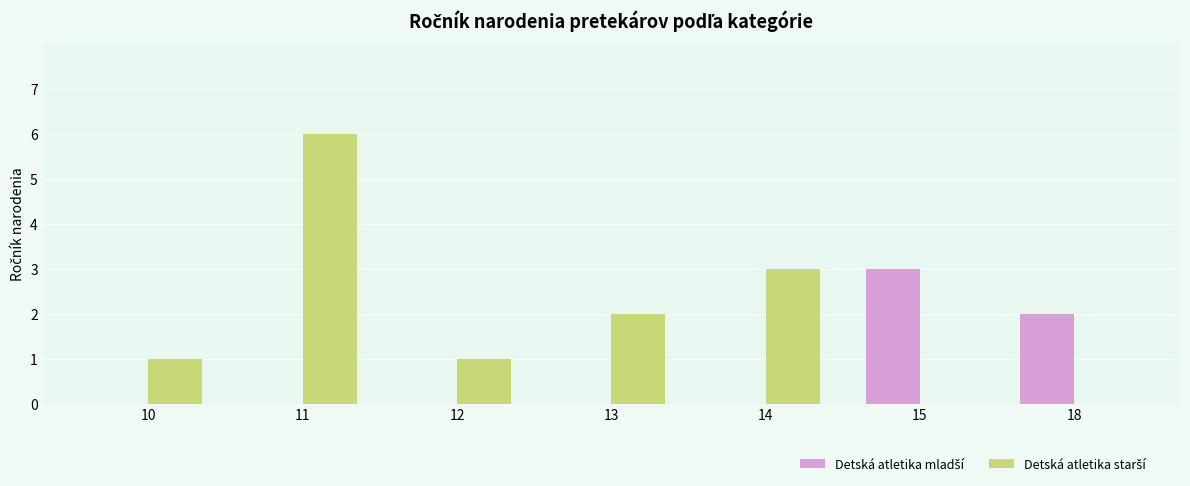

What is the spread (max minus min) of values at 11?

6